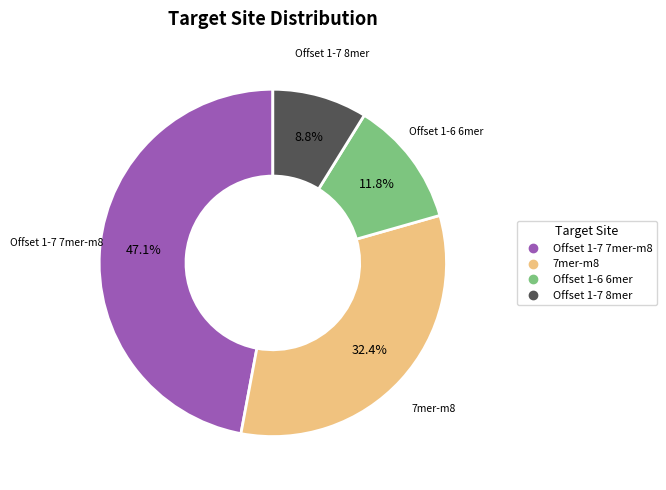

Count the number of slices in the pie.

4